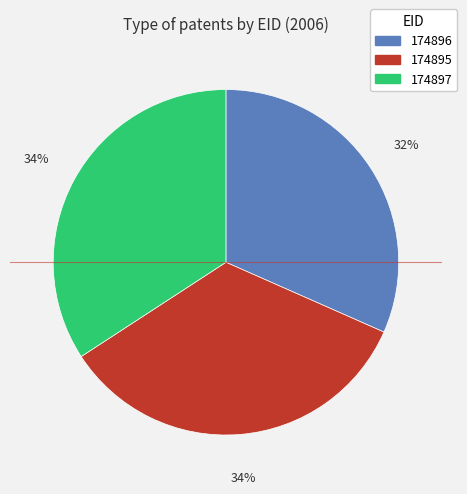

True or false: 174895 accounts for 29% of the total.

False